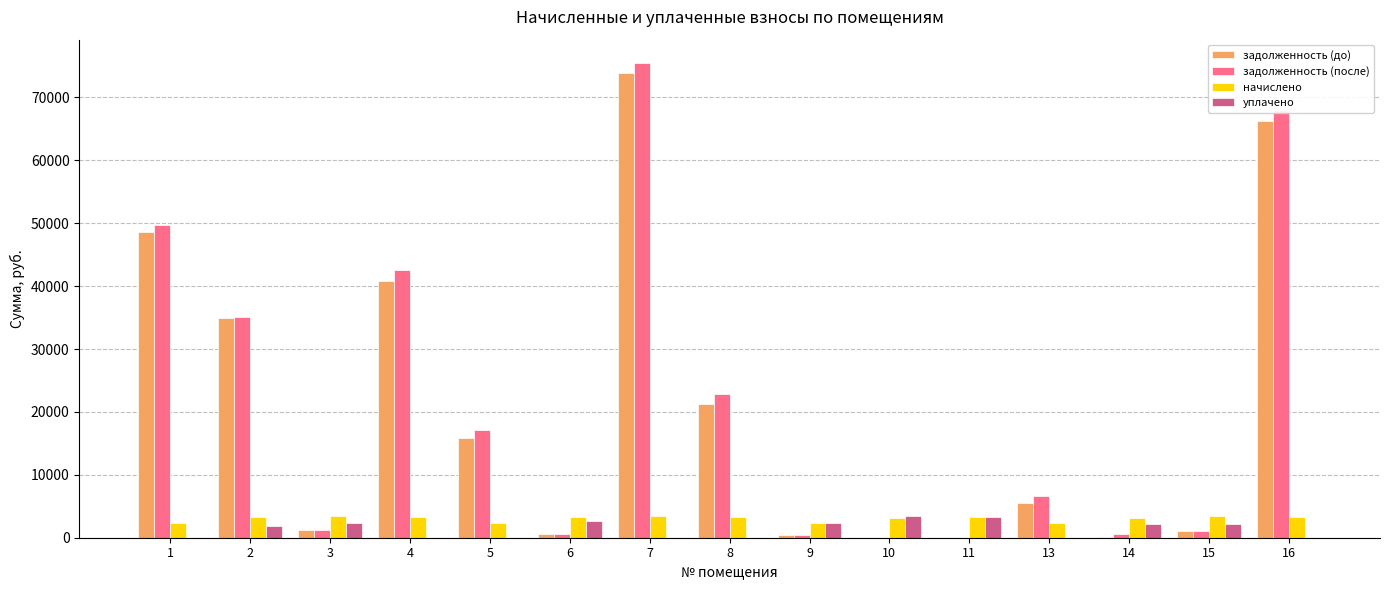

Count the number of categories in the chart.

15